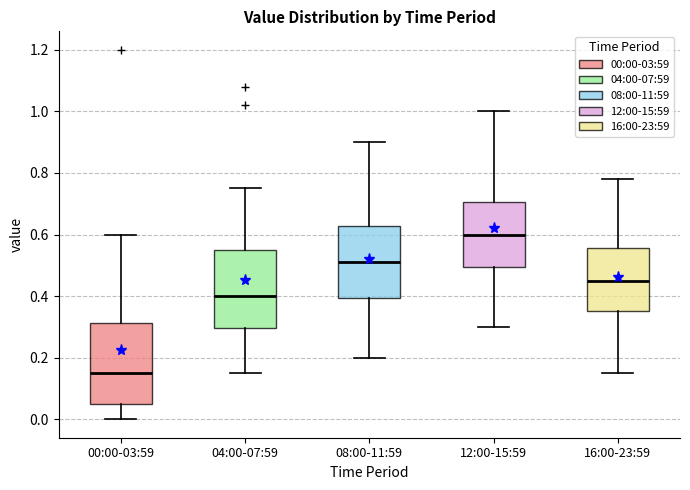

Reading left to right, transcribe this box plot: for each box, give where its median line is, the range the box spans, and where its two whiskers end, as read against the y-axis. The values are not printed on the chart, so give them approximately, as read against the axis.

00:00-03:59: median 0.16, box 0.06 to 0.32, whiskers 0.00 to 0.60
04:00-07:59: median 0.40, box 0.30 to 0.56, whiskers 0.16 to 0.76
08:00-11:59: median 0.52, box 0.40 to 0.62, whiskers 0.20 to 0.90
12:00-15:59: median 0.60, box 0.50 to 0.70, whiskers 0.30 to 1.00
16:00-23:59: median 0.46, box 0.36 to 0.56, whiskers 0.16 to 0.78